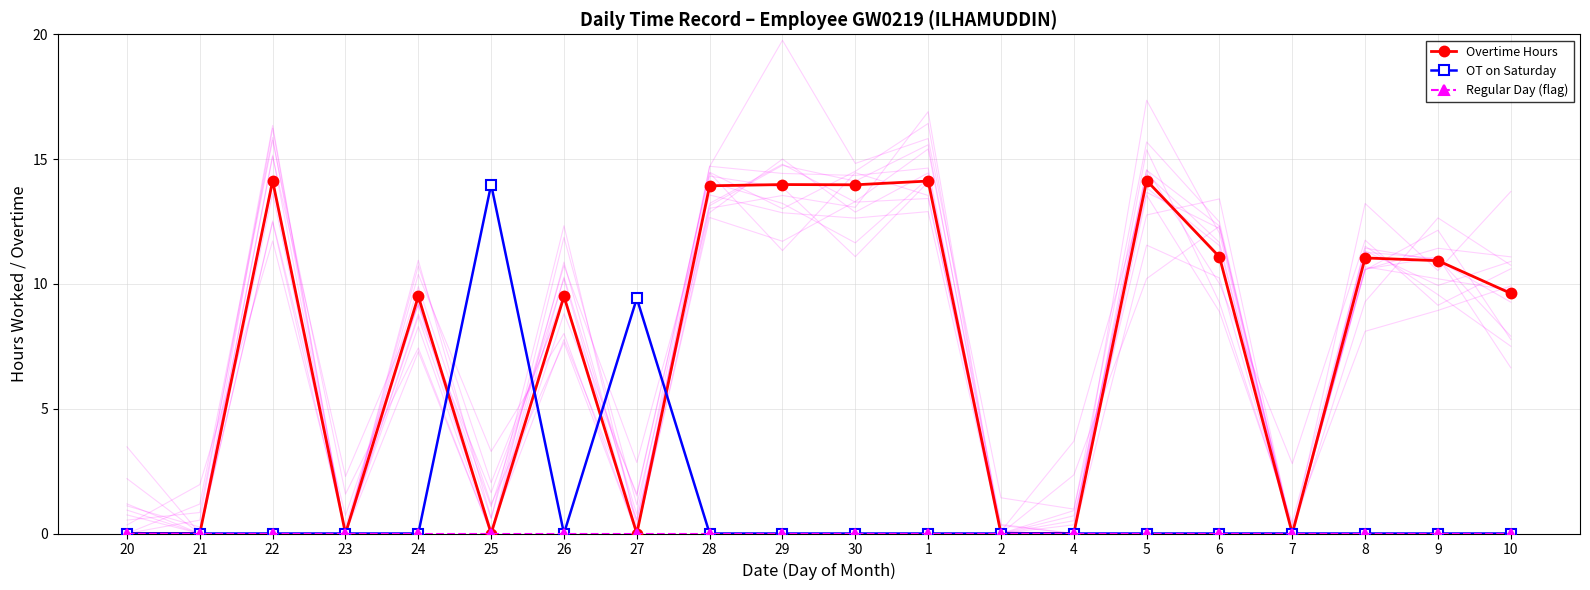

How many values in Overtime Hours are above zero?

12